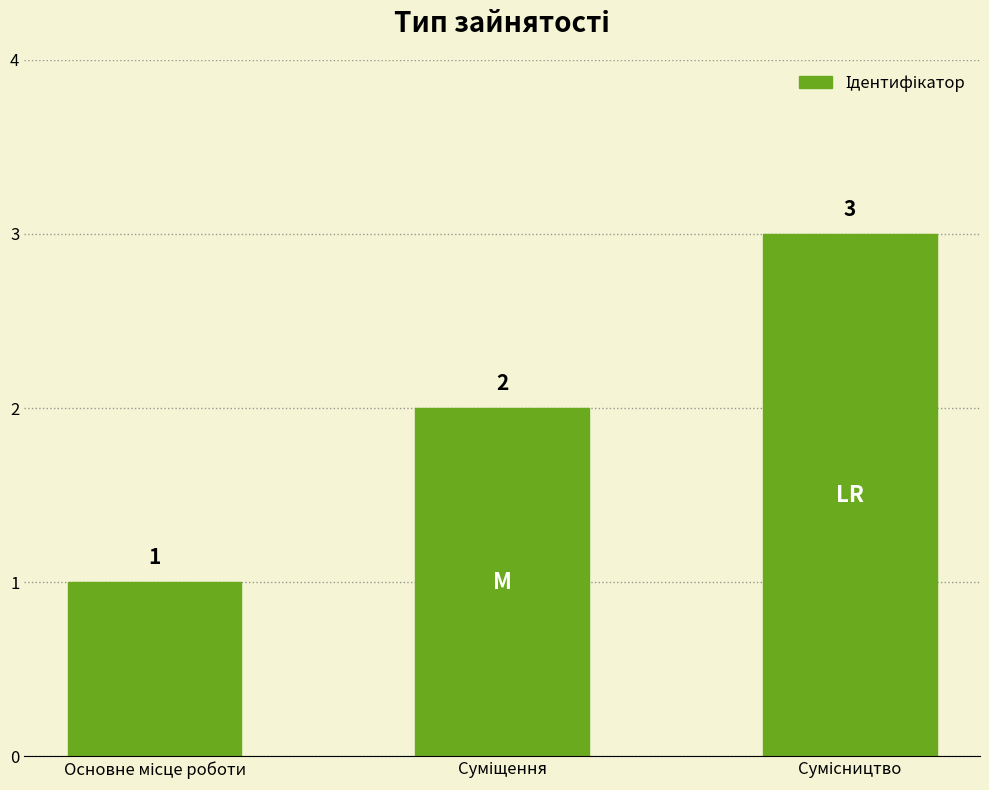

How many categories are shown in the chart?

3